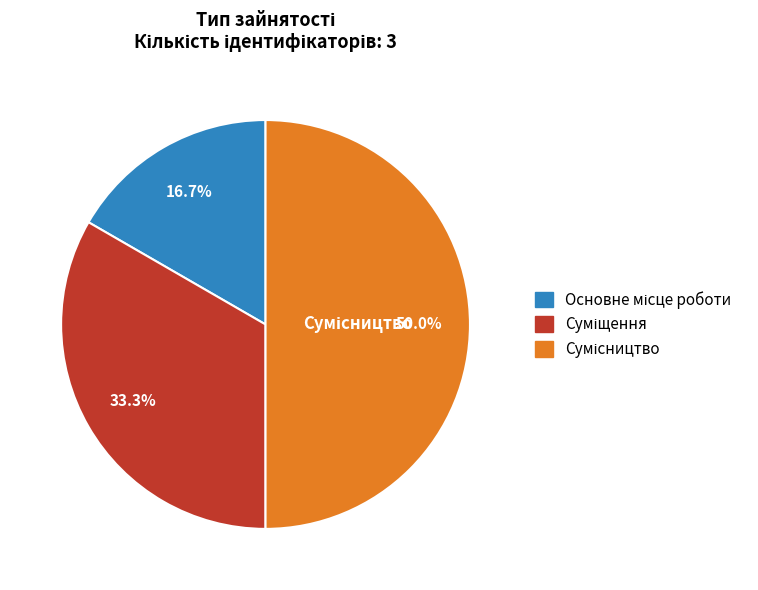

The Суміщення slice represents 33% of the pie. True or false?

True